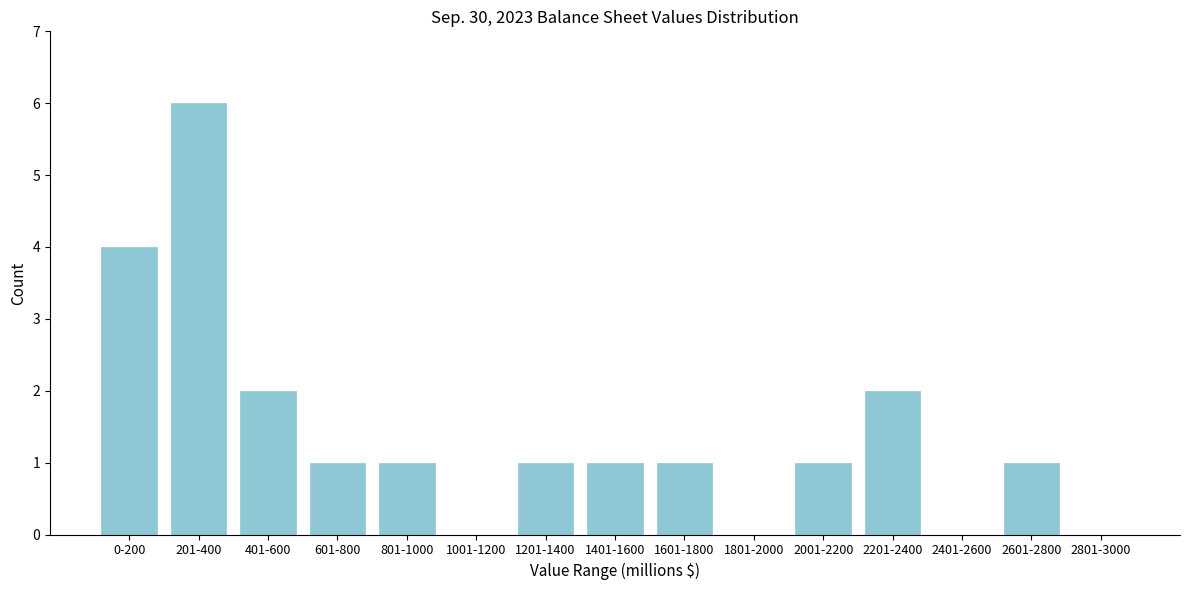

Reading left to right, transcribe all the data shown in this chart.

0-200=4	201-400=6	401-600=2	601-800=1	801-1000=1	1001-1200=0	1201-1400=1	1401-1600=1	1601-1800=1	1801-2000=0	2001-2200=1	2201-2400=2	2401-2600=0	2601-2800=1	2801-3000=0